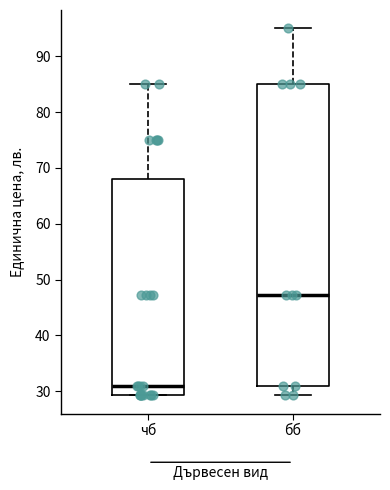

Where does the median line of the box for чб sit on the y-axis? The values are not printed on the chart, so give them approximately, as read against the axis.

31